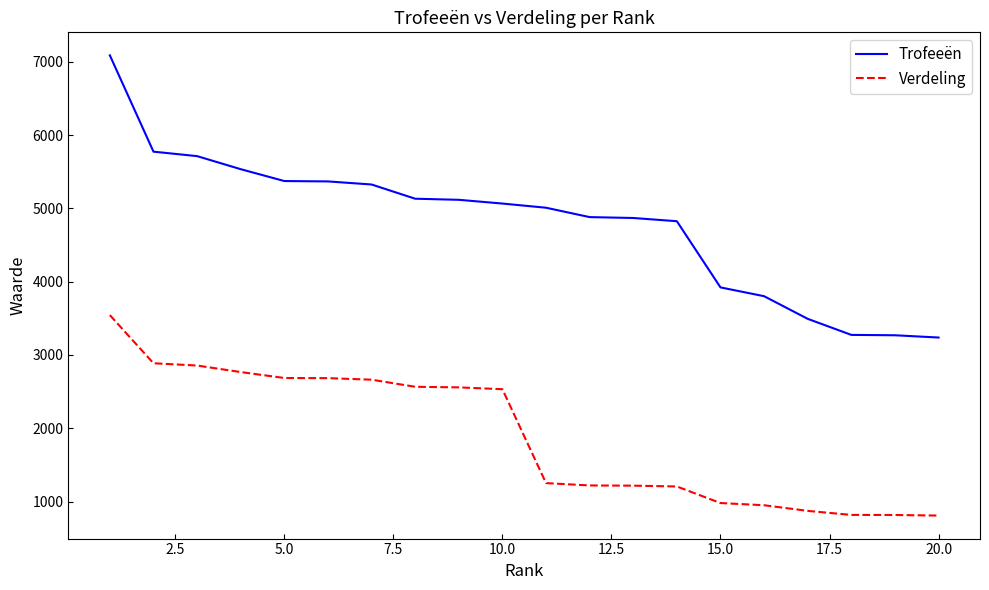

At how many categories does at least one series exceed 2347?

20